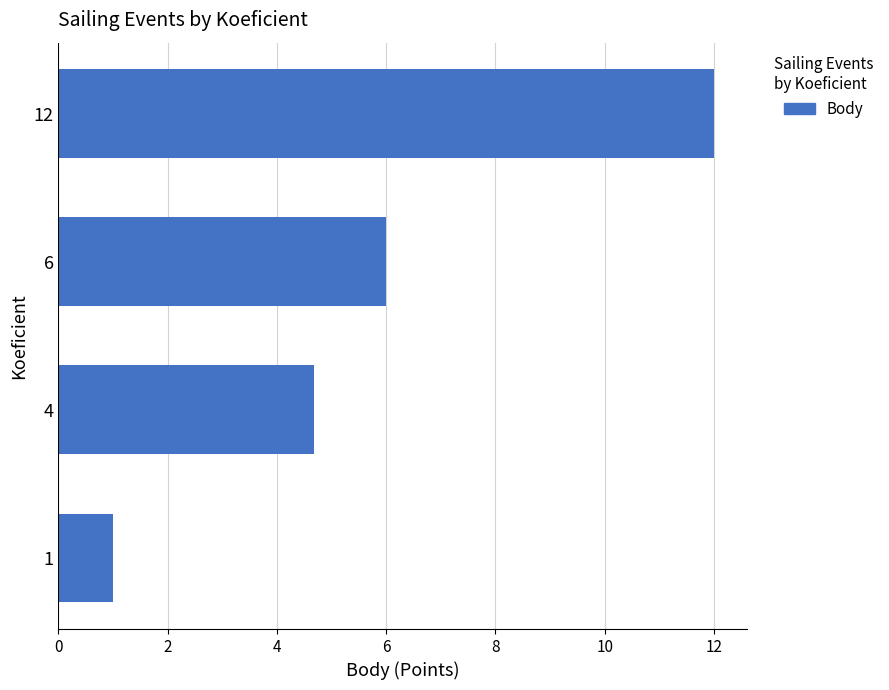

How many distinct data groups are displayed?

1